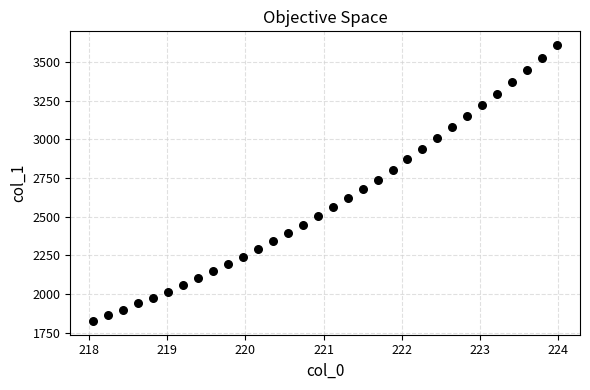

What is the range of Y values (max minus min)?

1782.9